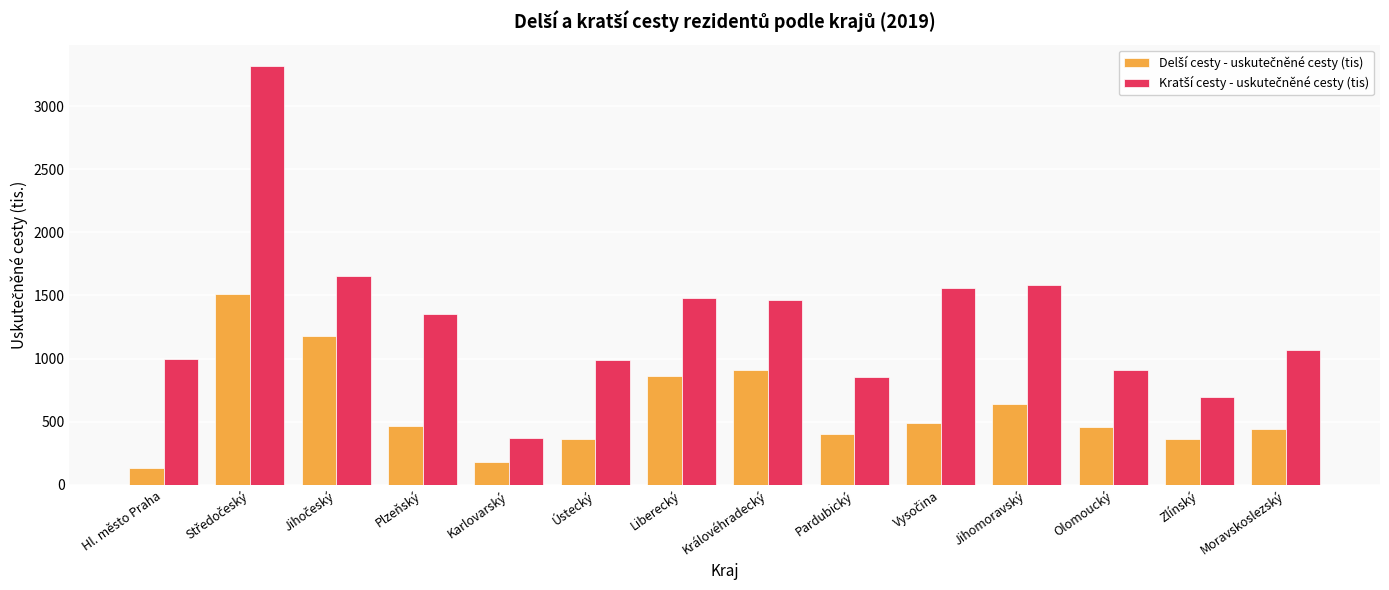

What is the maximum value shown in the chart?

3322.5